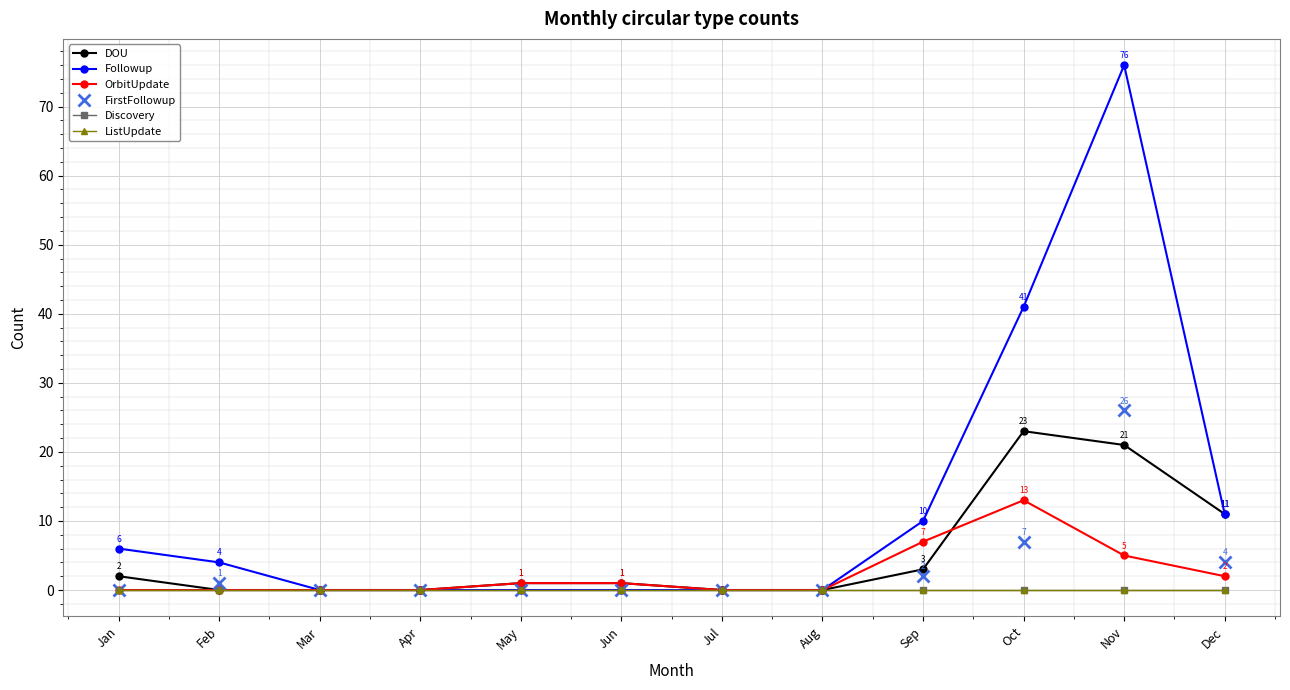

Is it true that Discovery equals 0 at Dec?

True